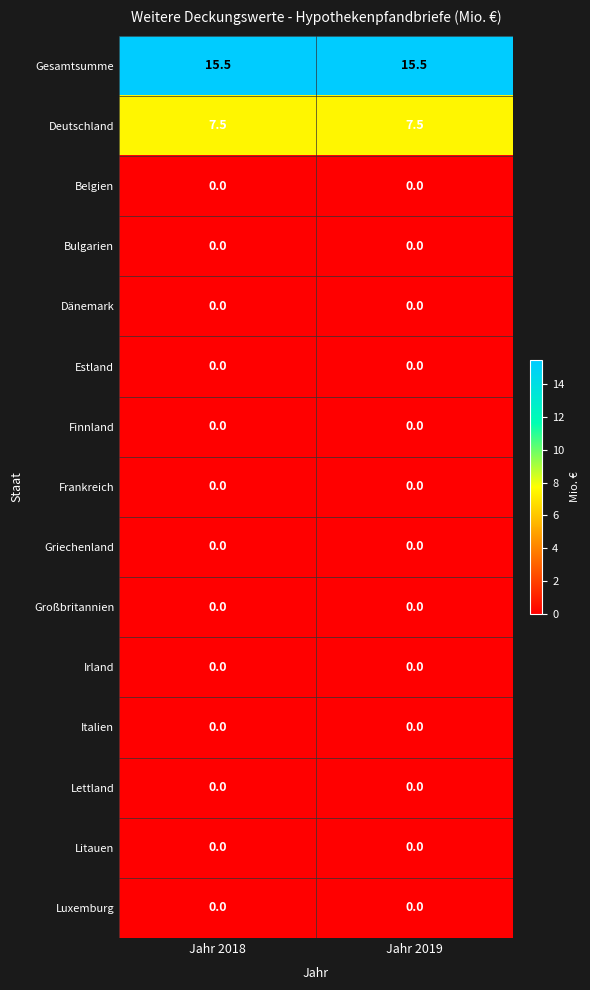

Is the value of Gesamtsumme at Jahr 2018 greater than the value of Griechenland at Jahr 2019?

Yes